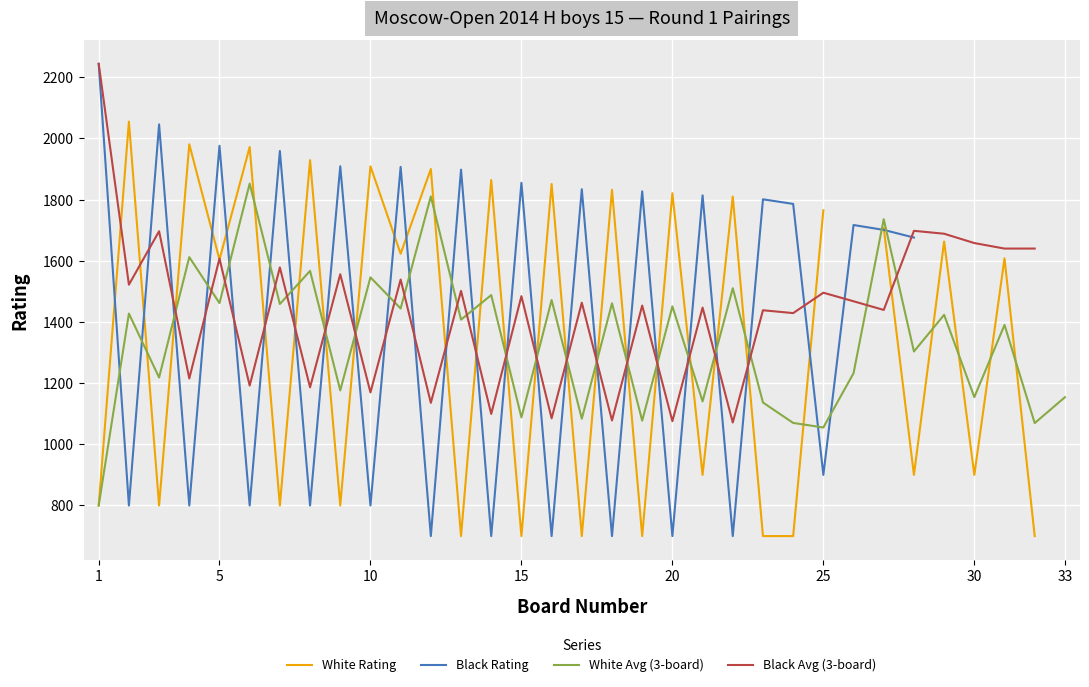

What are all the series names shown in the legend?

White Rating, Black Rating, White Avg (3-board), Black Avg (3-board)